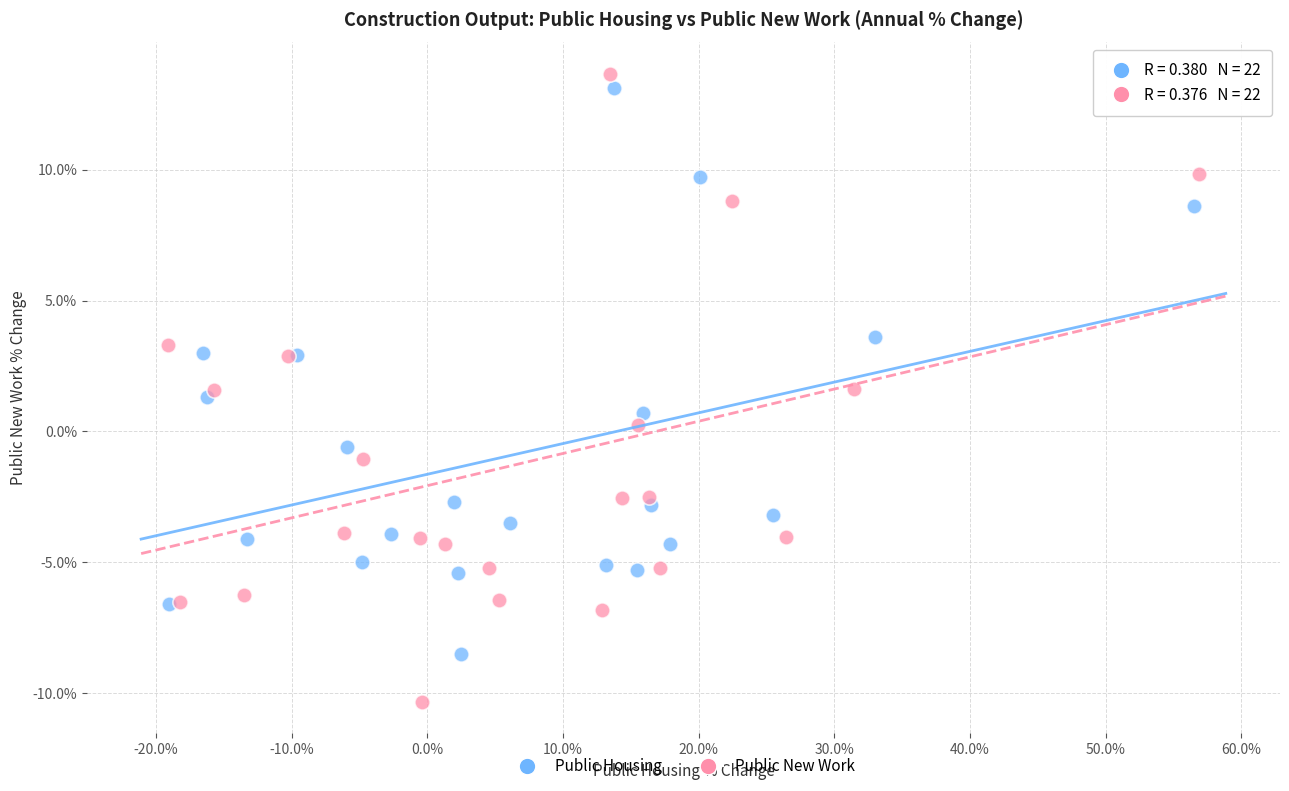

Which series has the largest Y range (max minus min)?

Public New Work